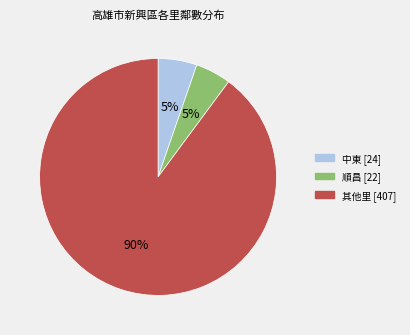

To the nearest percent, what is the average slice percentage?

33%